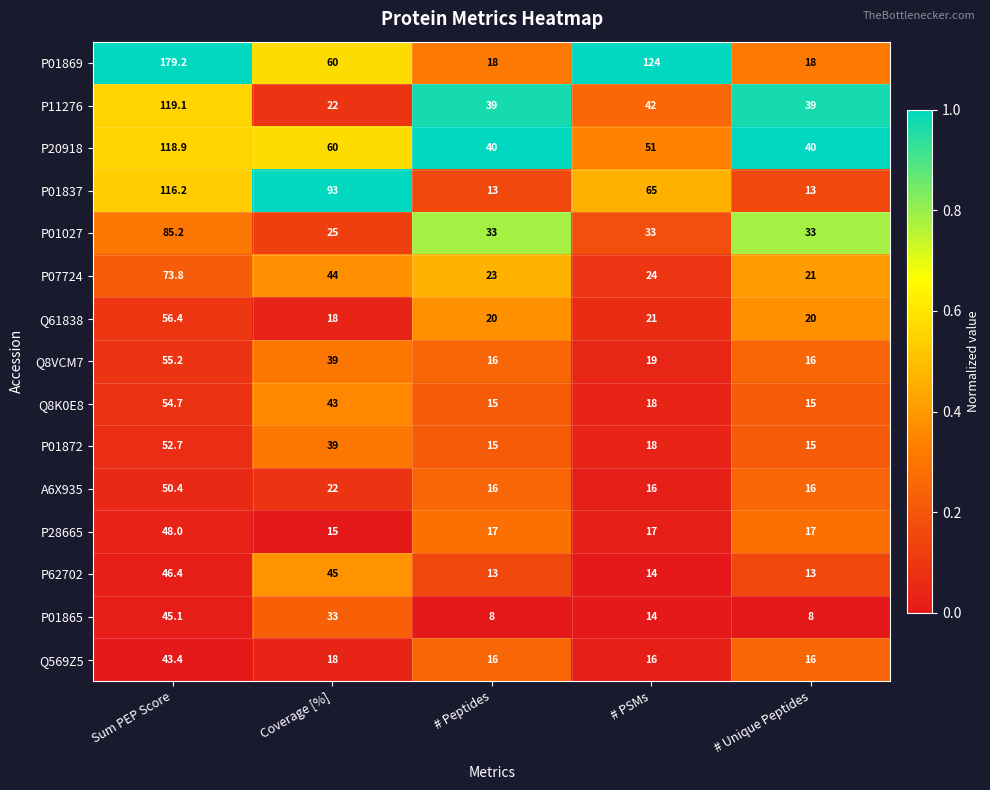

At which category is the sum across all series the highest?

Sum PEP Score